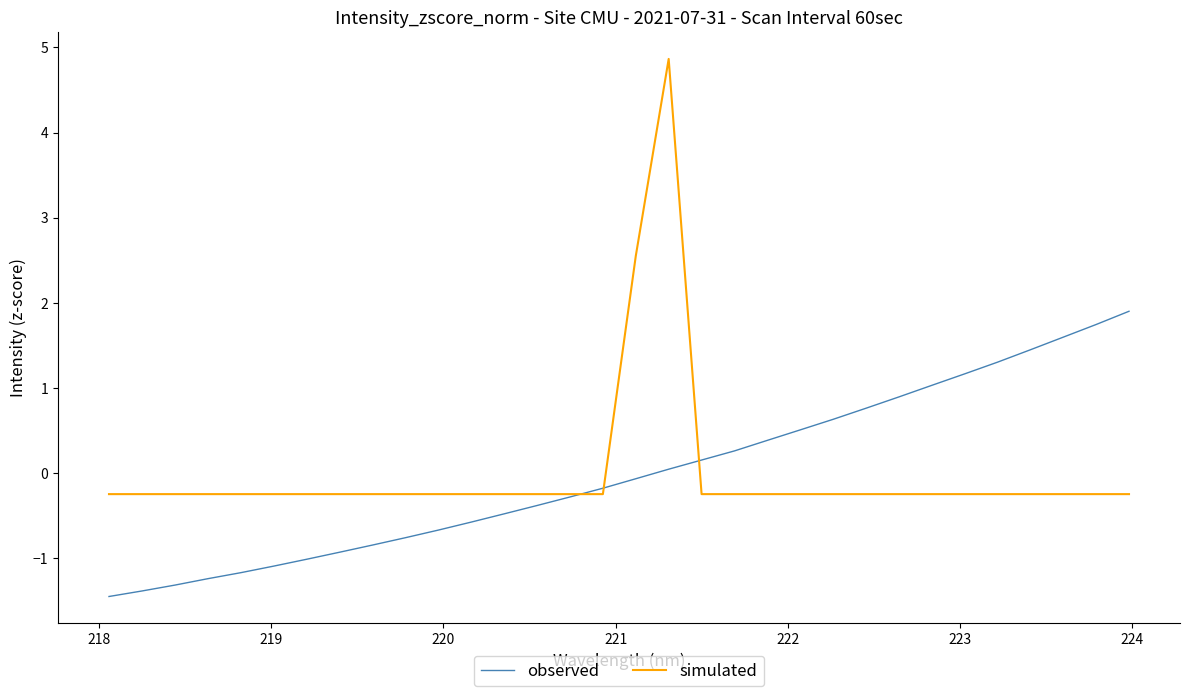

What is the difference between the maximum and minimum values in the observed series?

3.4